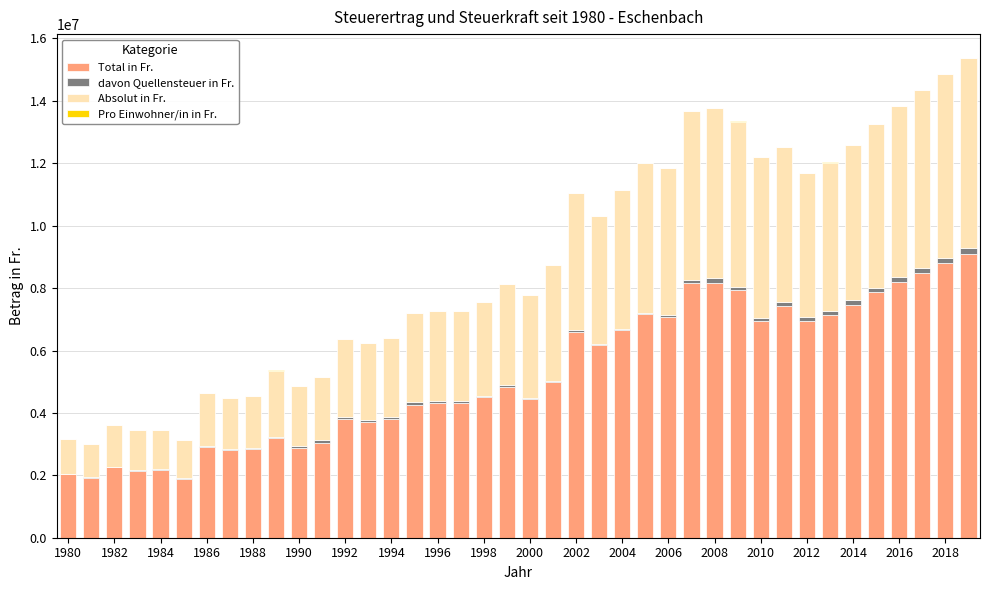

Does the chart contain stacked bars?

Yes